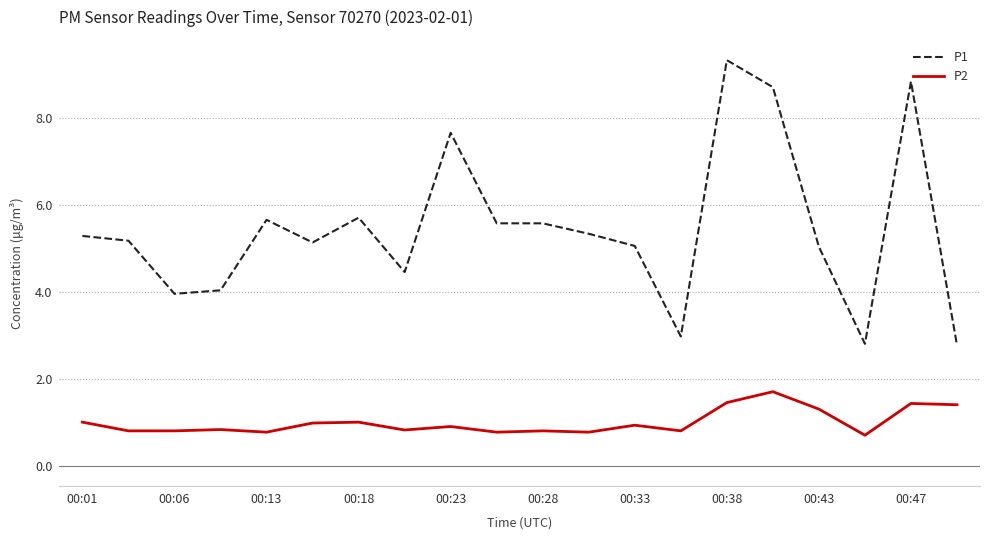

What is the maximum value shown in the chart?

9.3